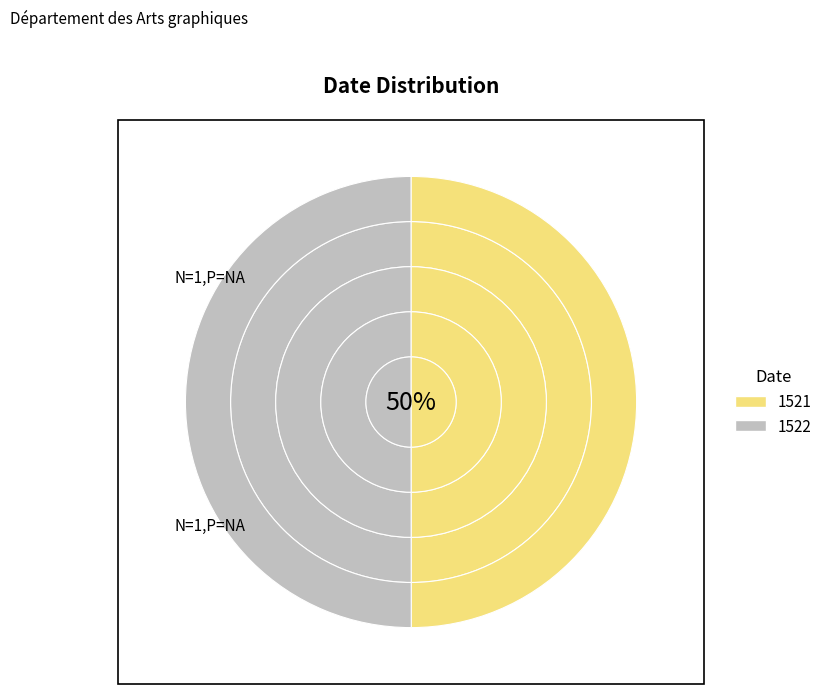

To the nearest percent, what is the combined percentage of 1522 and 1521?

100%